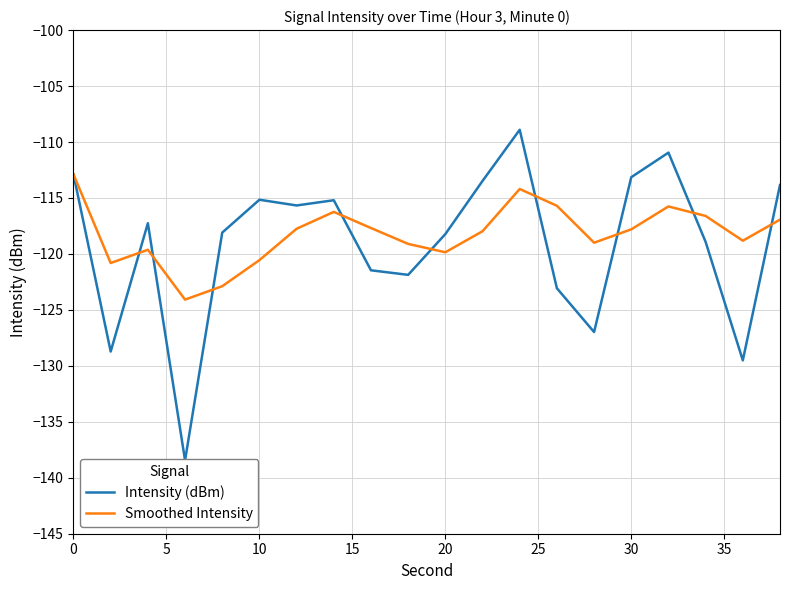

What is the value of the Smoothed Intensity point at the 9th from the left?

-117.7